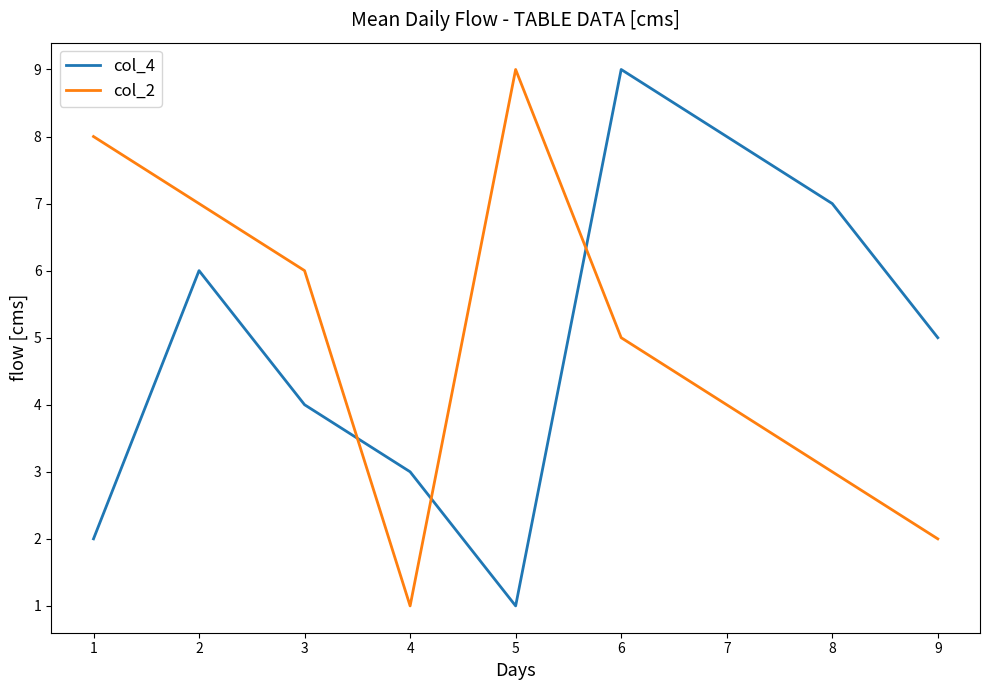

At which category is the sum across all series the highest?

6